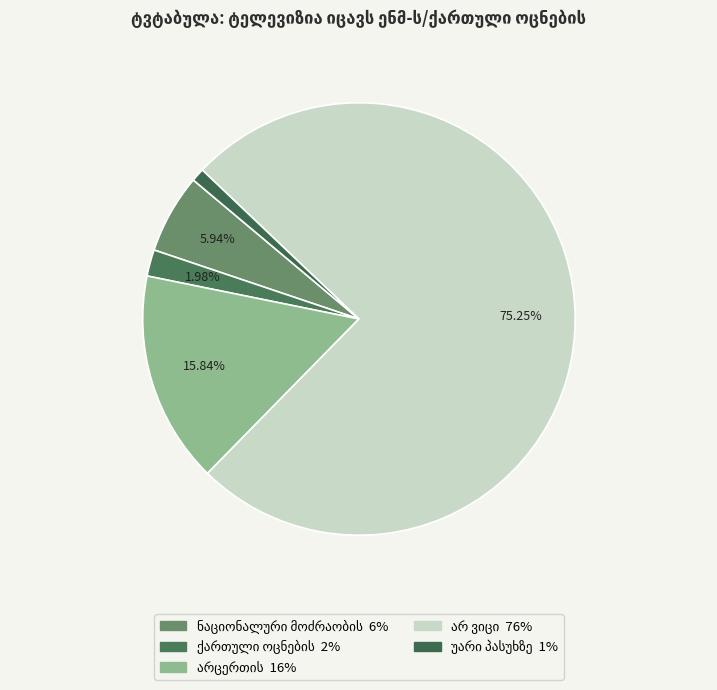

To the nearest percent, what portion does ნაციონალური მოძრაობის represent?

6%